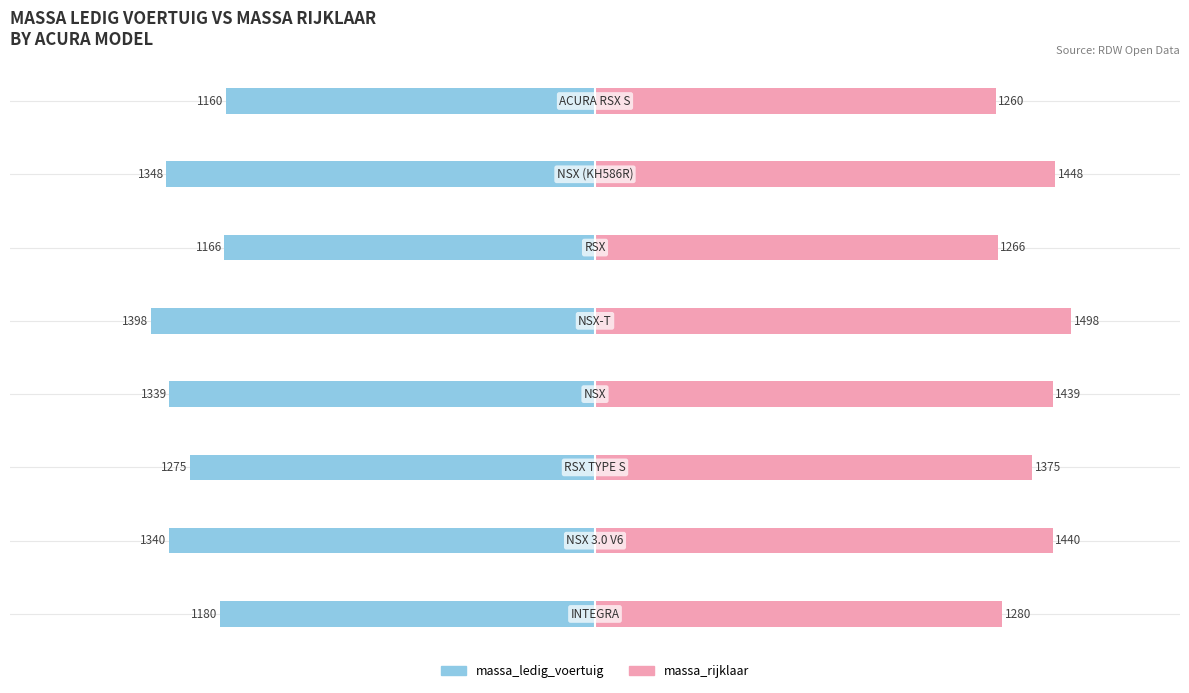

How many categories are shown in the chart?

8